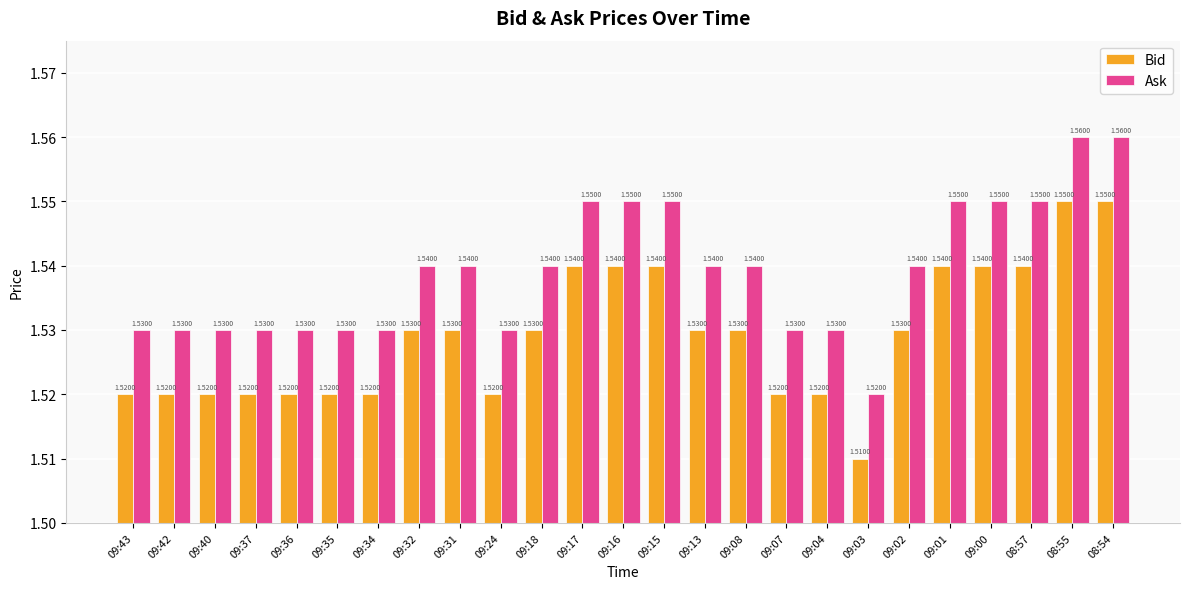

Does the chart contain stacked bars?

No